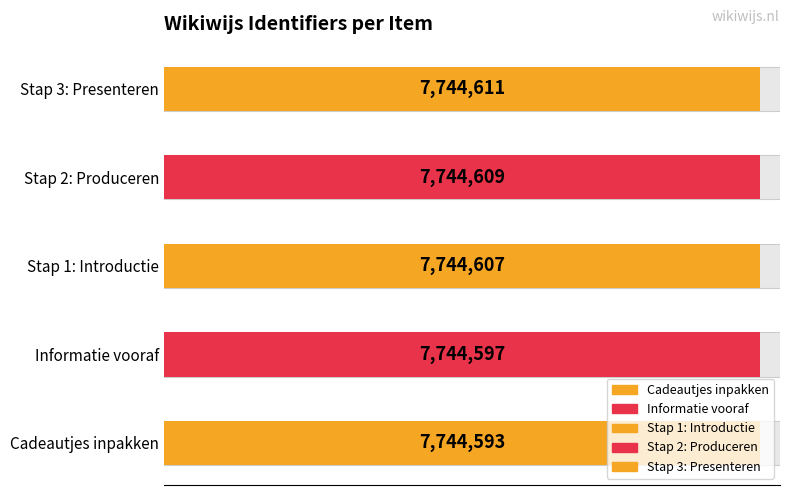

How many bars are there in total?

5